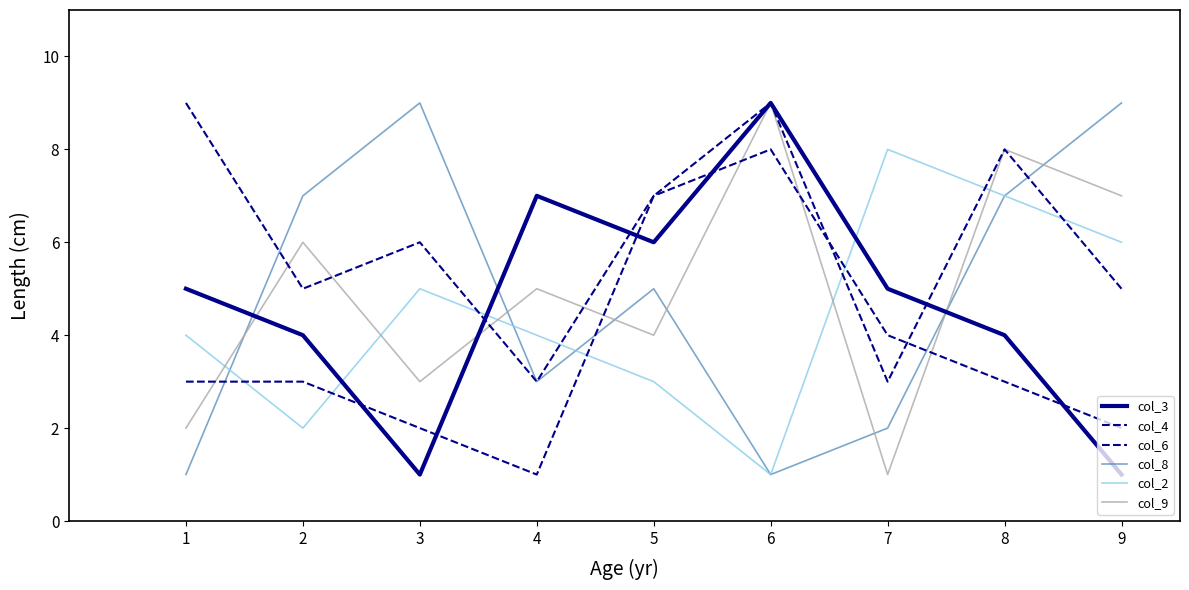

How many lines are shown in the chart?

6